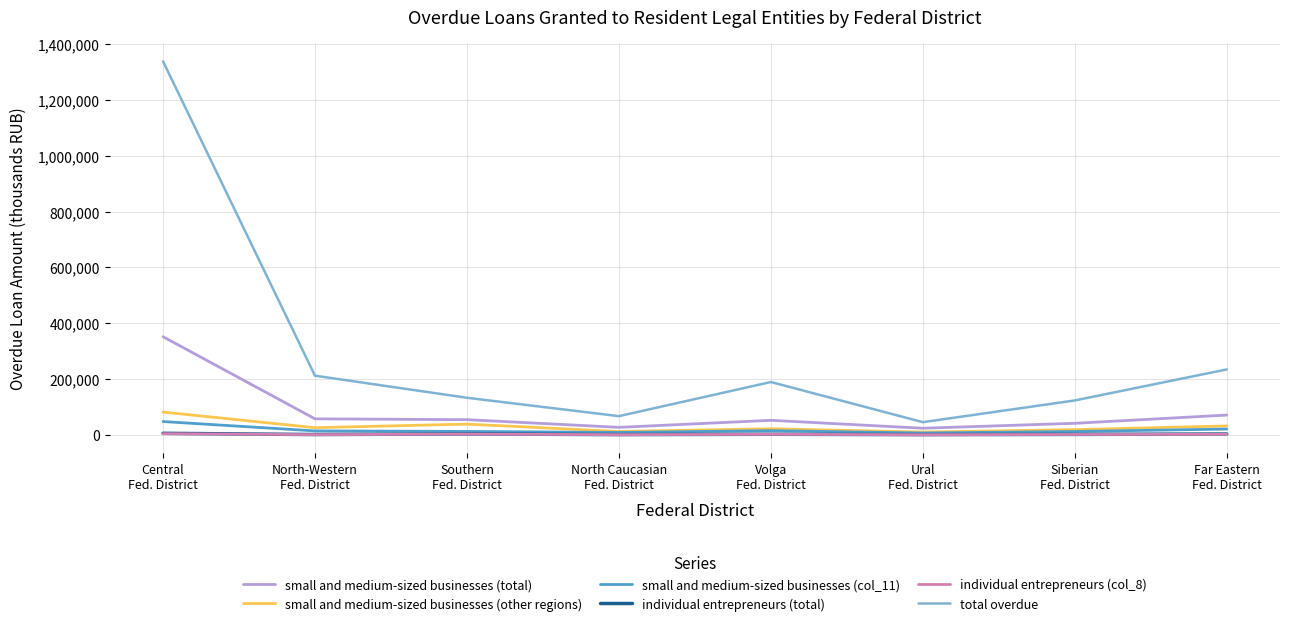

Is it true that total overdue equals 234567 at Far Eastern
Fed. District?

True